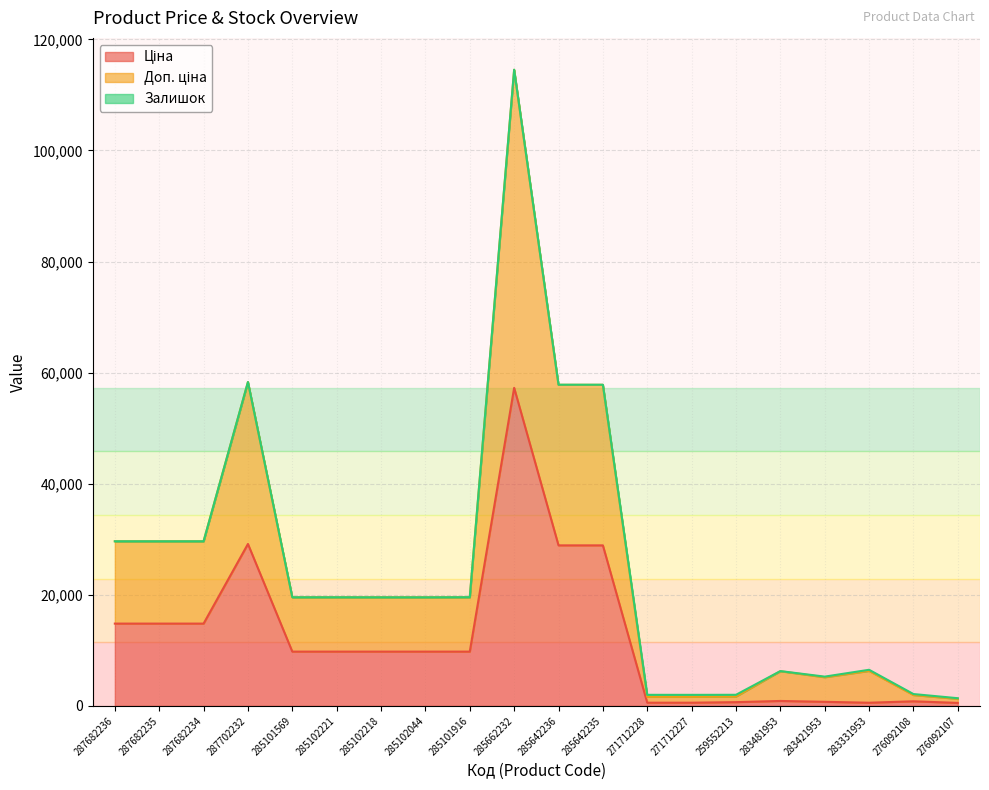

True or false: Ціна and Доп. ціна cross at least once.

False